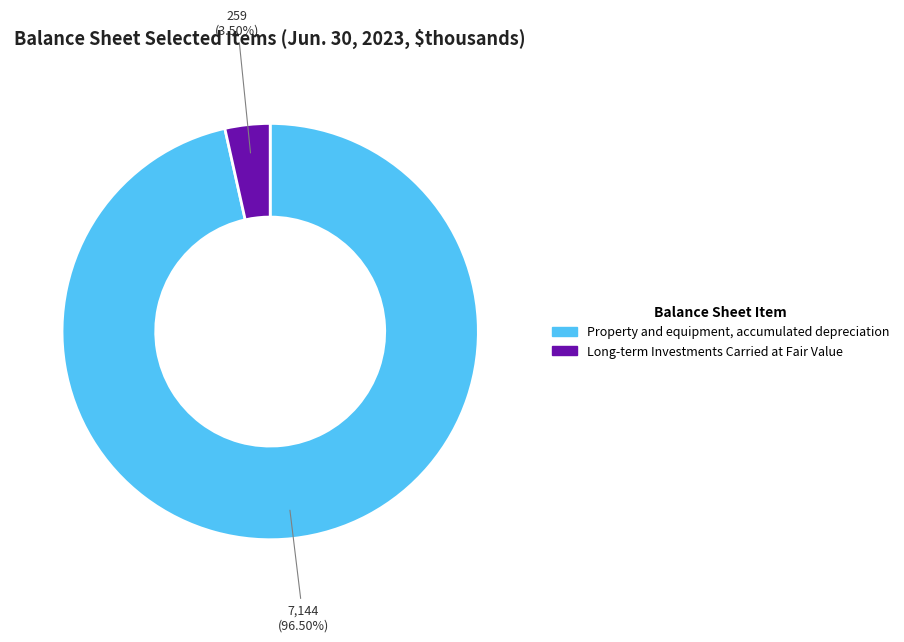

Is the sum of Property and equipment, accumulated depreciation and Long-term Investments Carried at Fair Value greater than half?

Yes